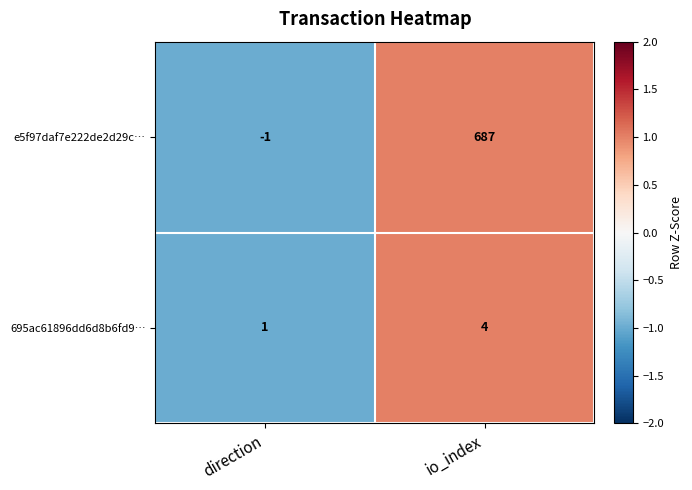

How many negative values does the e5f97daf7e222de2d29c… series have?

1